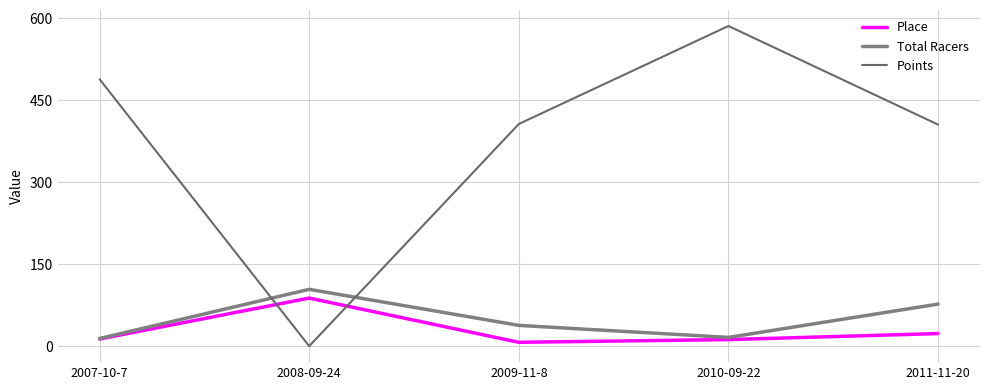

What is the difference between the highest and lowest values at 2009-11-8?

399.8